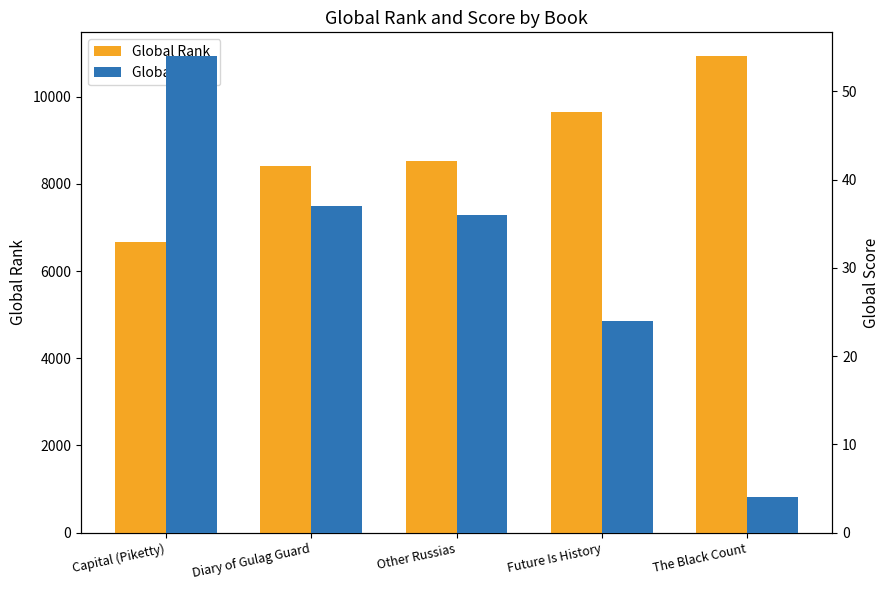

At Diary of Gulag Guard, list the series in order from largest to smallest.

Global Rank, Global Score